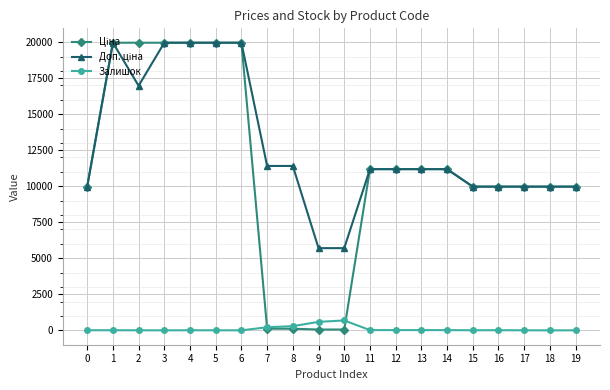

What is the maximum value shown in the chart?

19964.2